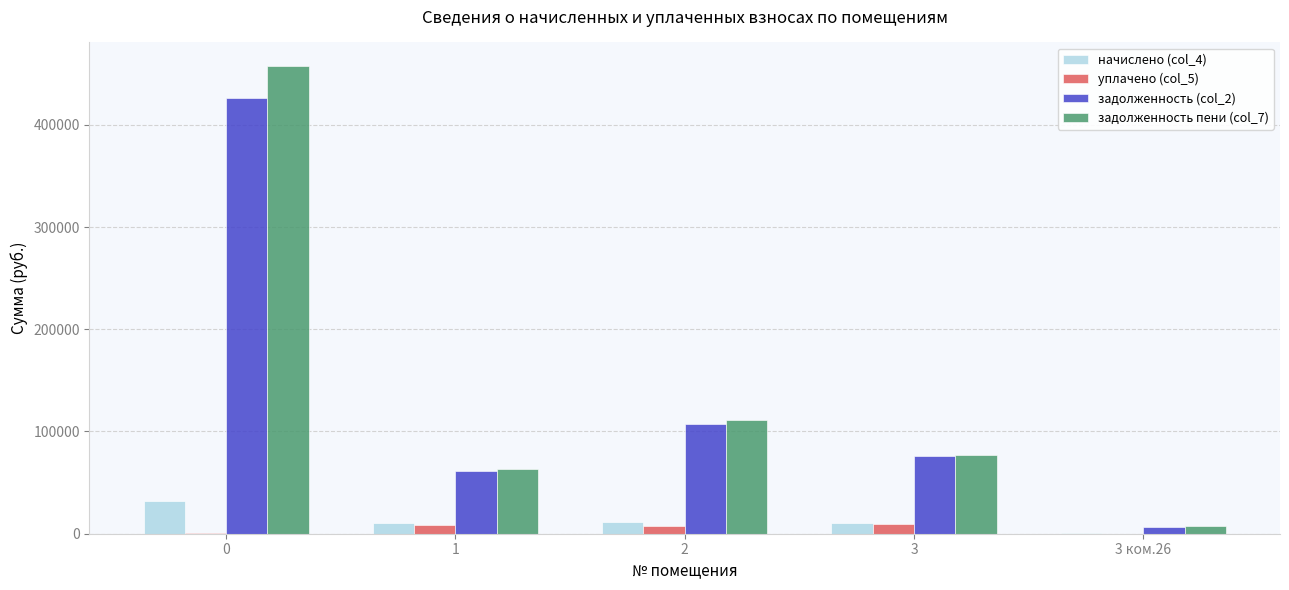

Which series changed the most between 1 and 3 ком.26?

задолженность пени (col_7)